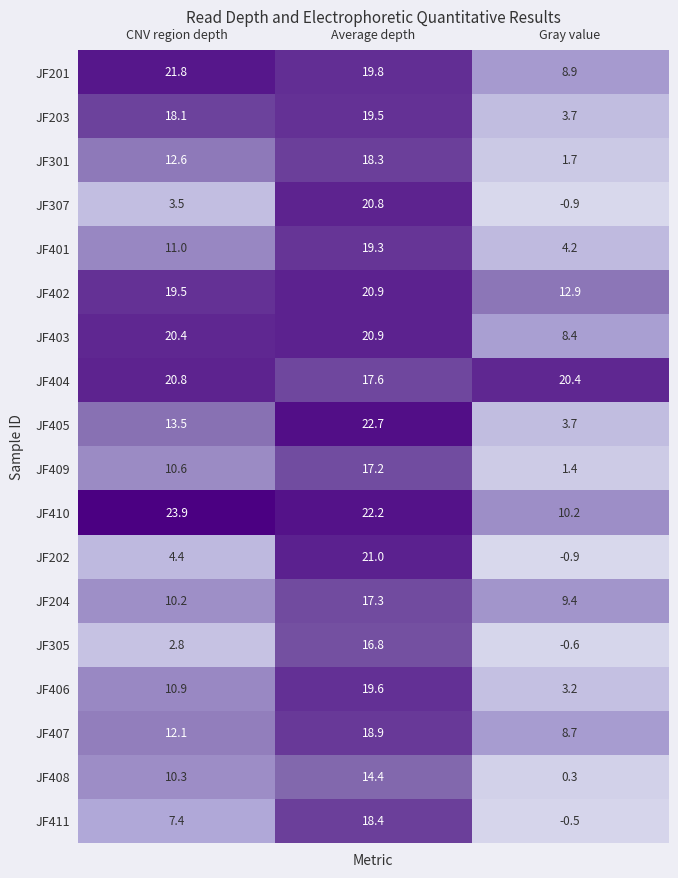

List the labels in order of JF410 value, smallest first.

Gray value, Average depth, CNV region depth